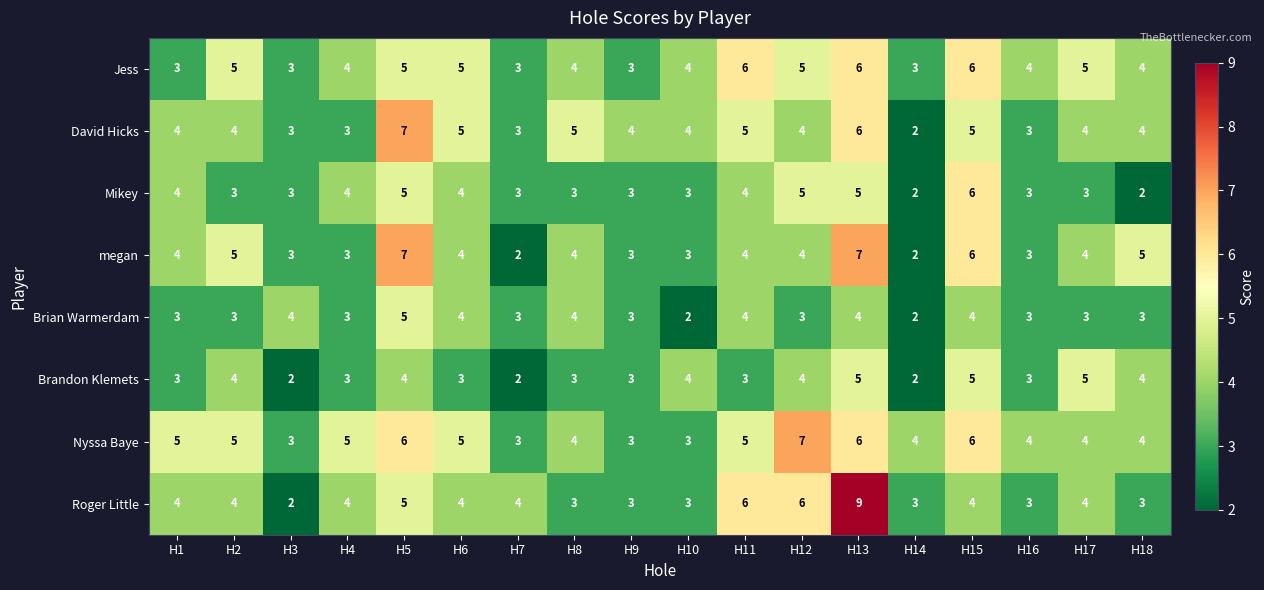

Where does the Jess series first go above 4?

H2